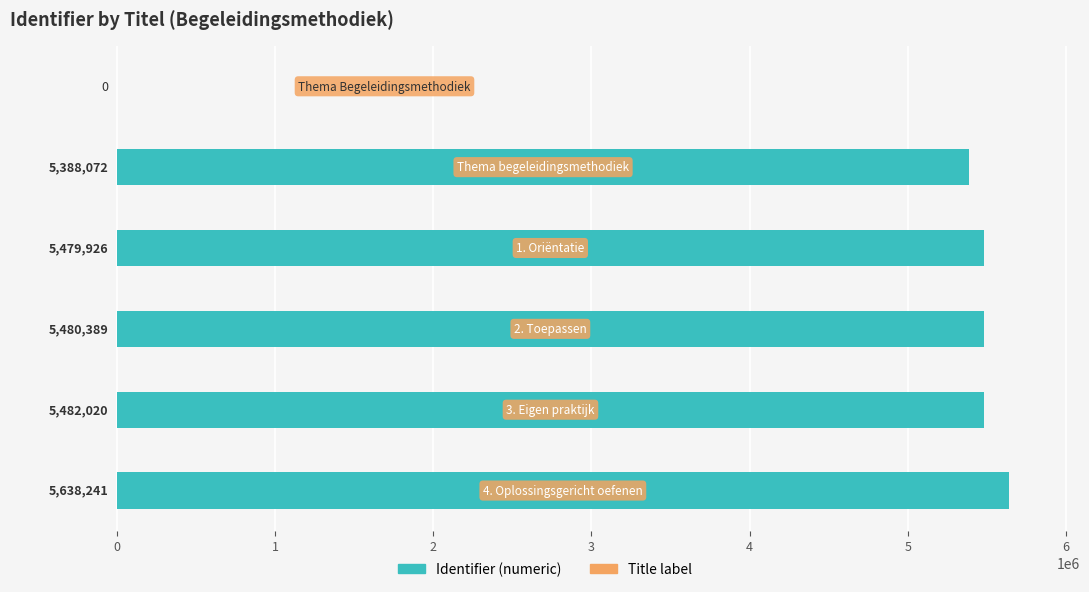

What is the sum of all values?

27468648